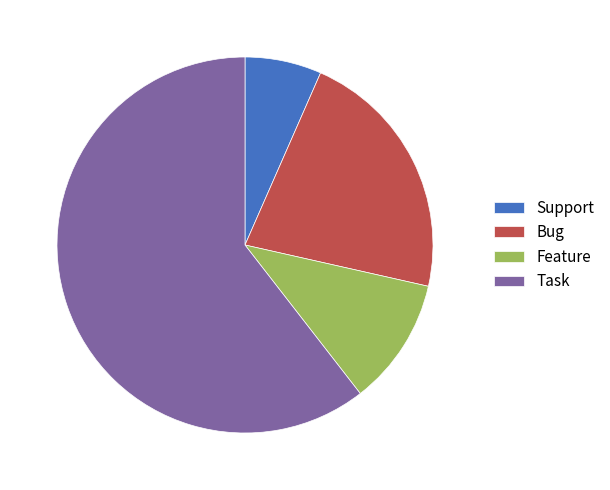

Count the number of slices in the pie.

4